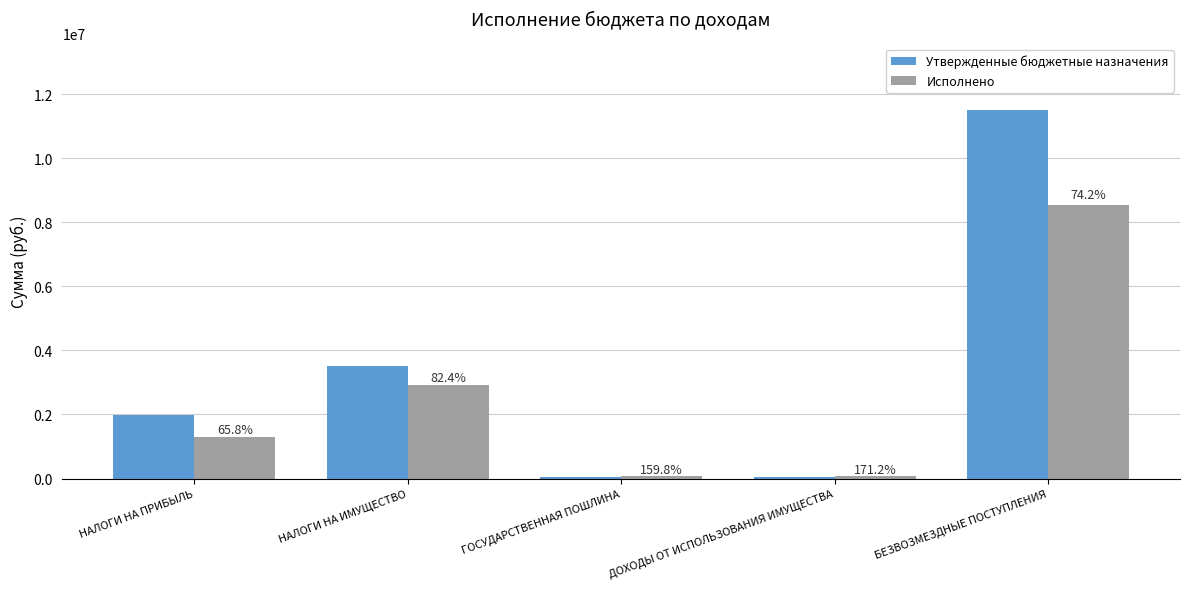

At which category does the chart reach its peak across all series?

БЕЗВОЗМЕЗДНЫЕ ПОСТУПЛЕНИЯ